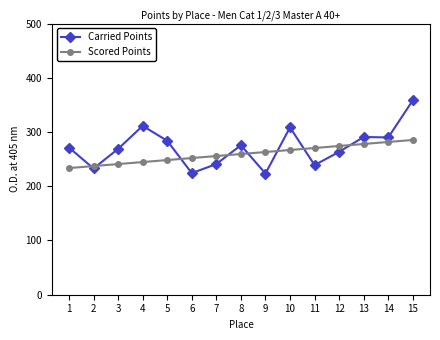

How many data points does each series have?

15